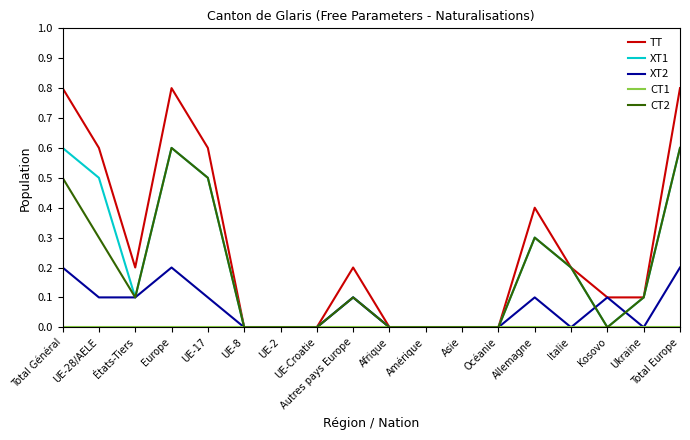

At which label does CT1 reach its minimum?

Total Général